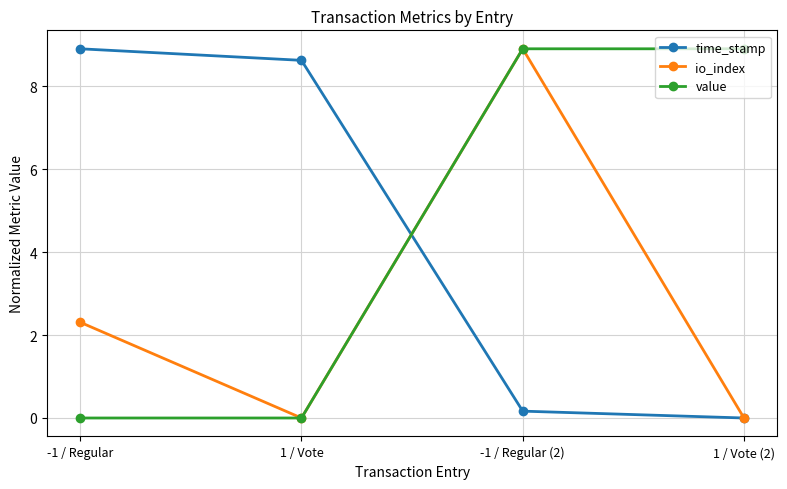

Reading left to right, extract all data points from this chart.

time_stamp: 8.9	8.6	0.2	0.0
io_index: 2.3	0.0	8.9	0.0
value: 0.0	0.0	8.9	8.9